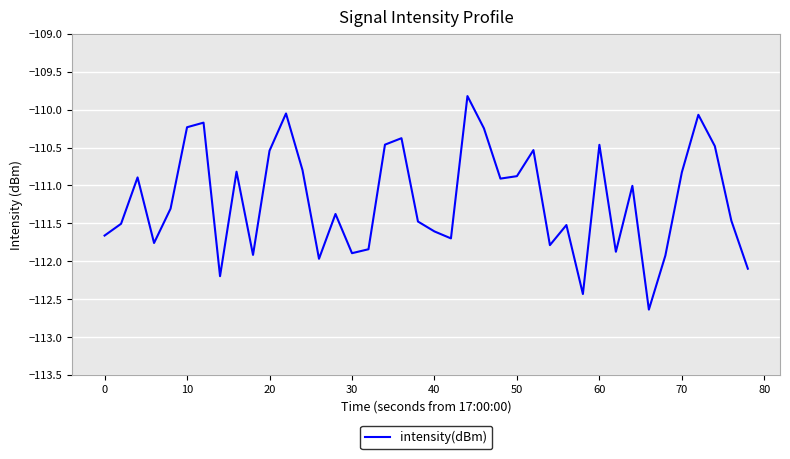

What is the difference between the maximum and minimum values?

2.8